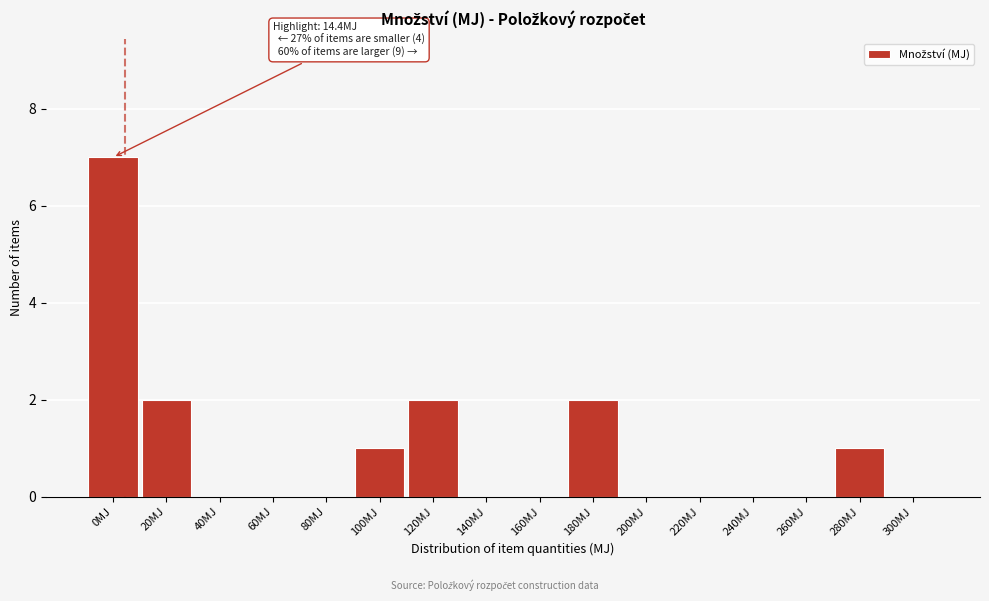

Reading left to right, extract all data points from this chart.

0MJ=7	20MJ=2	40MJ=0	60MJ=0	80MJ=0	100MJ=1	120MJ=2	140MJ=0	160MJ=0	180MJ=2	200MJ=0	220MJ=0	240MJ=0	260MJ=0	280MJ=1	300MJ=0